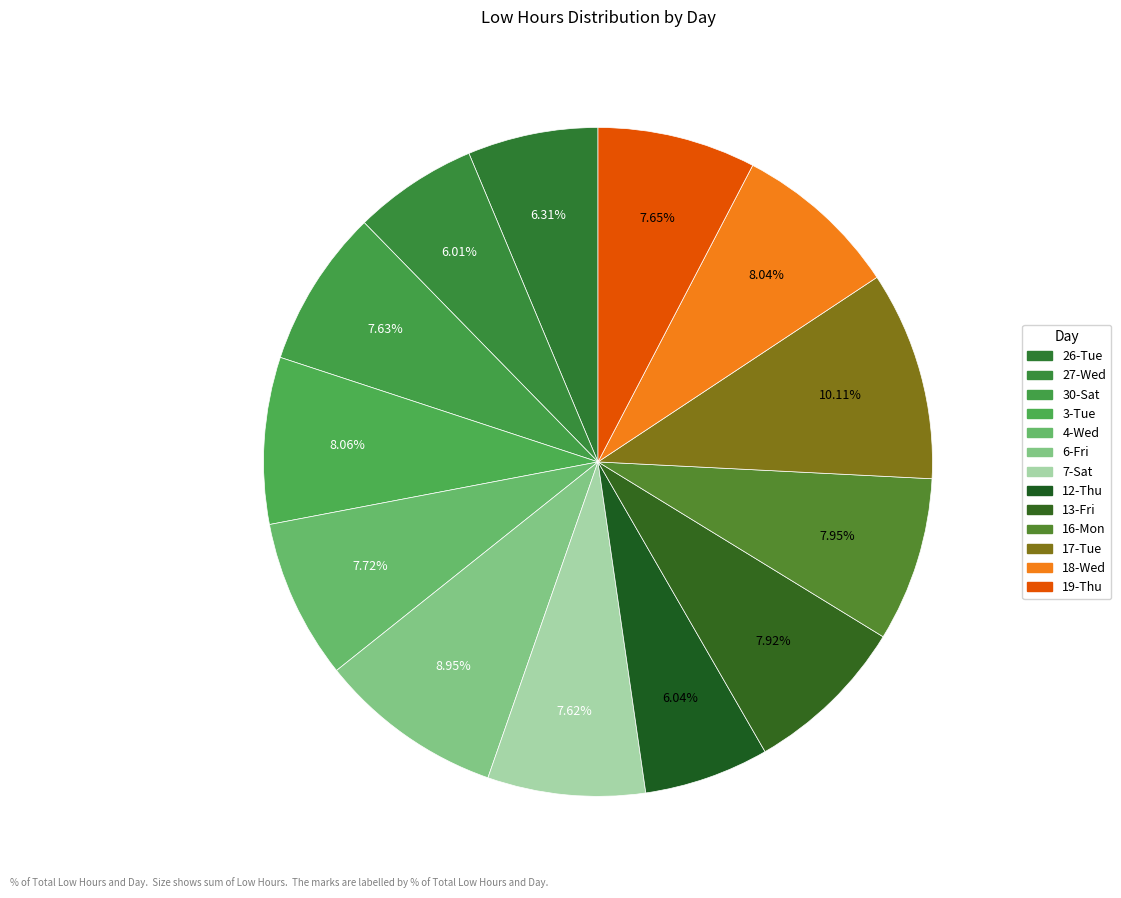

To the nearest percent, what portion does 30-Sat represent?

8%